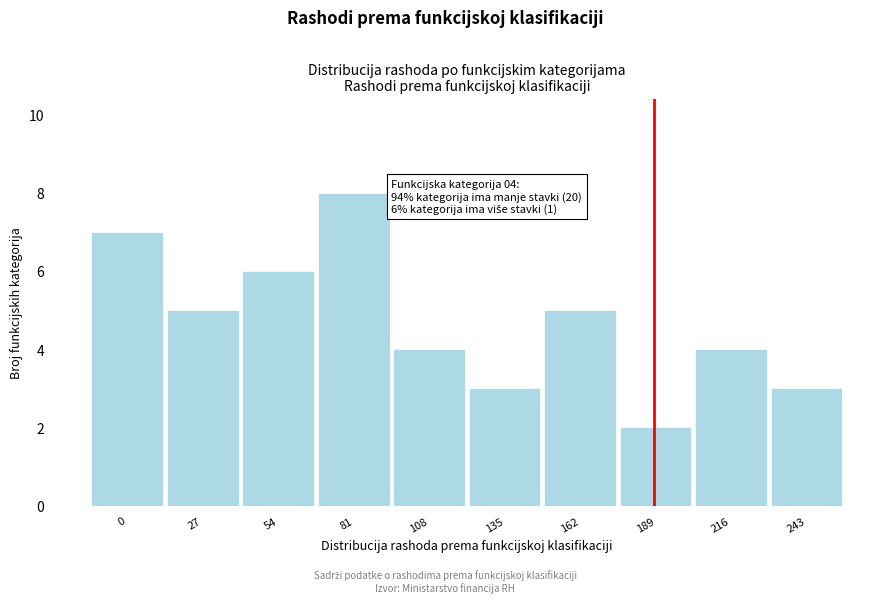

Reading left to right, extract all data points from this chart.

0=7	27=5	54=6	81=8	108=4	135=3	162=5	189=2	216=4	243=3